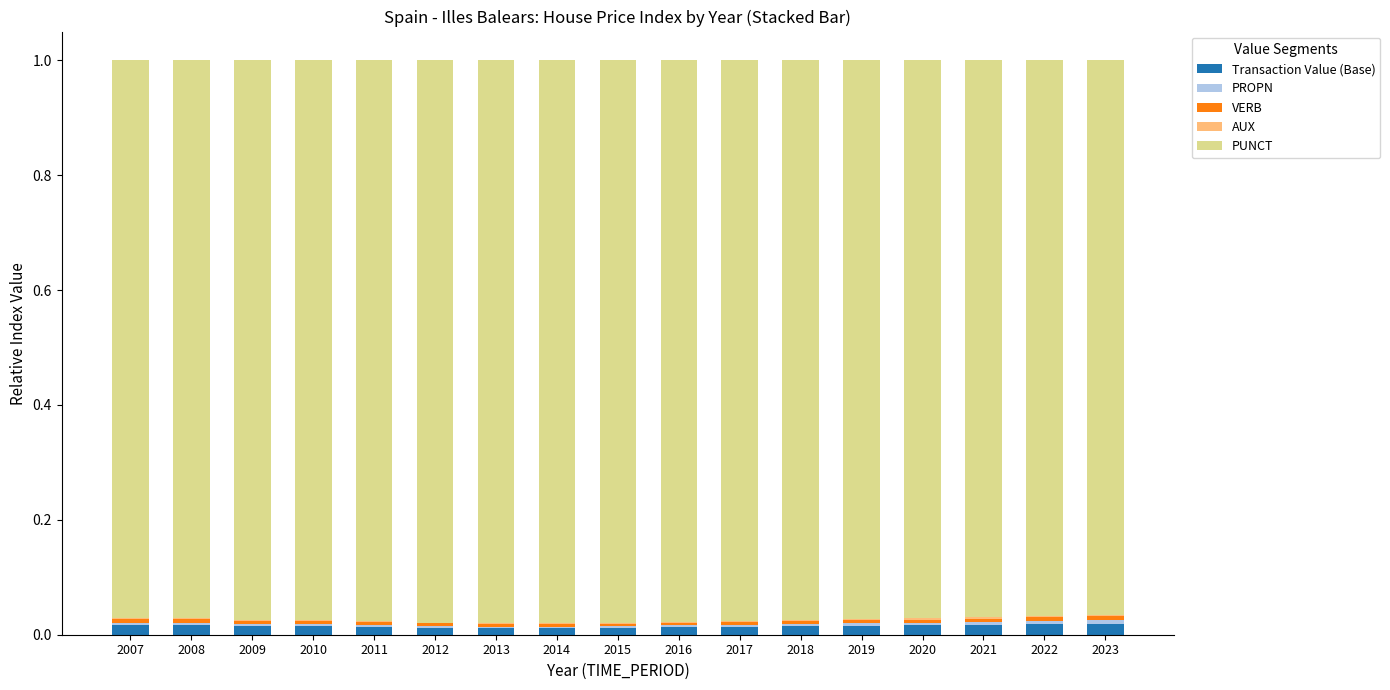

True or false: Transaction Value (Base) has a value of 0.0 at 2020.

True